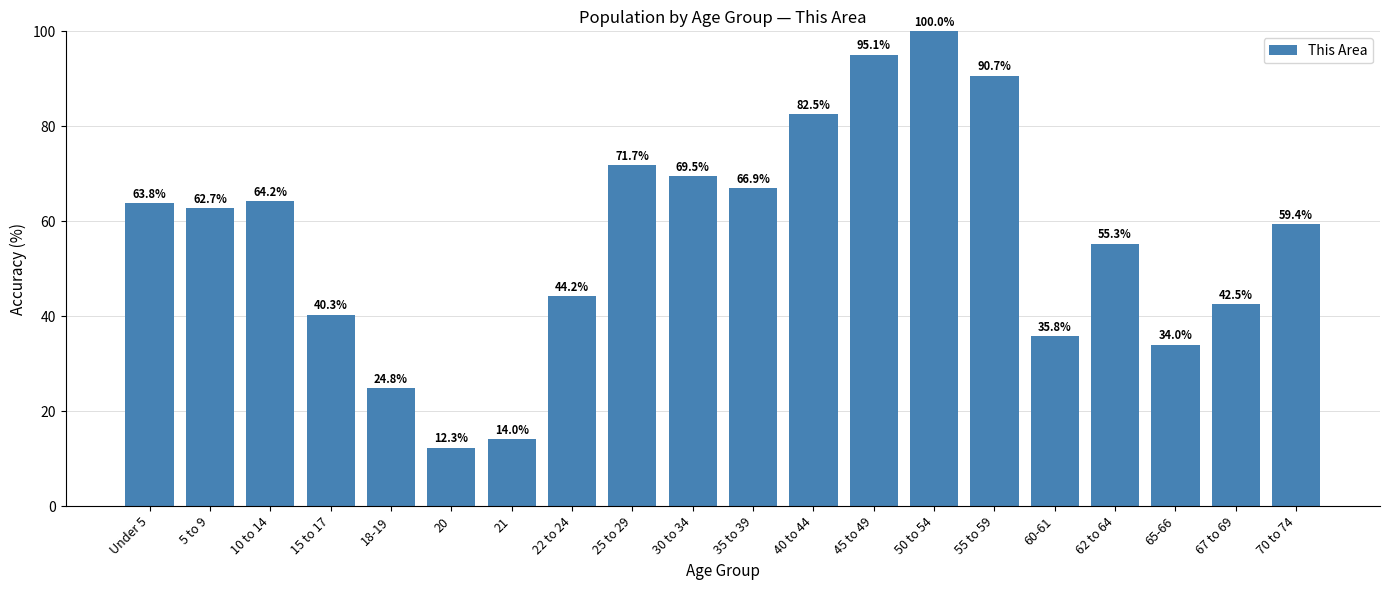

How many values are below 62?

10